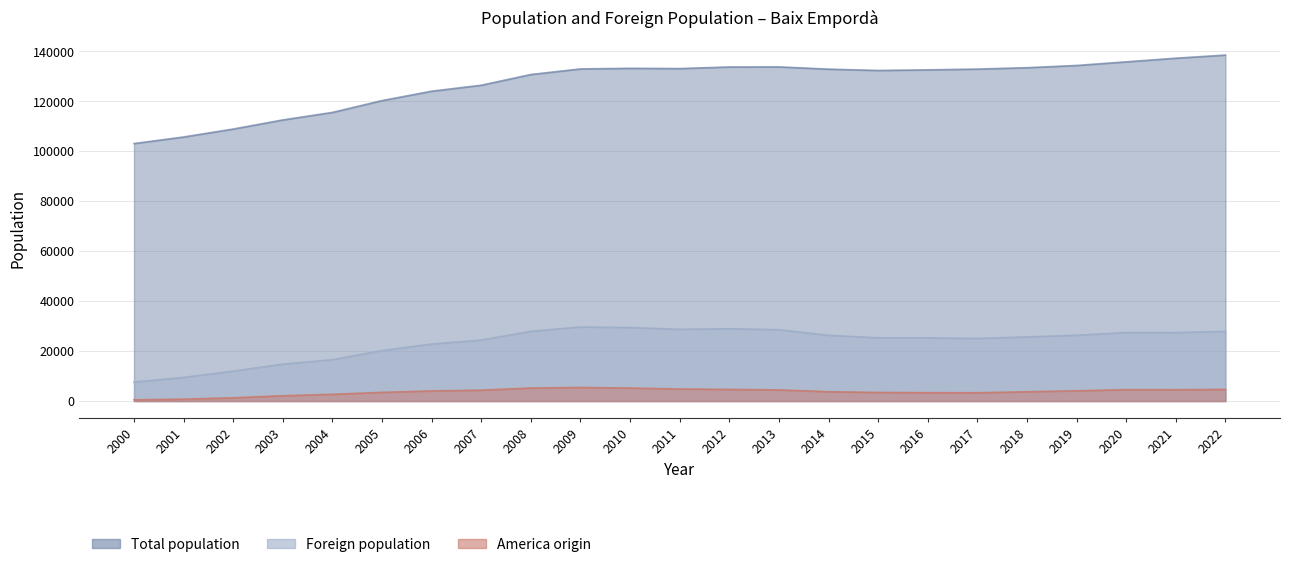

At how many categories does at least one series exceed 29767?

23